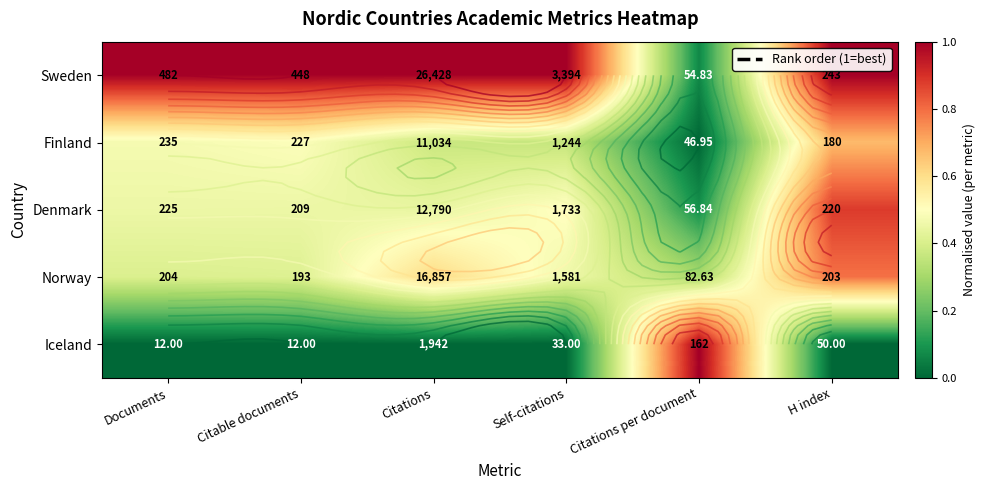

The value of Norway at Documents is 0.5. True or false?

False